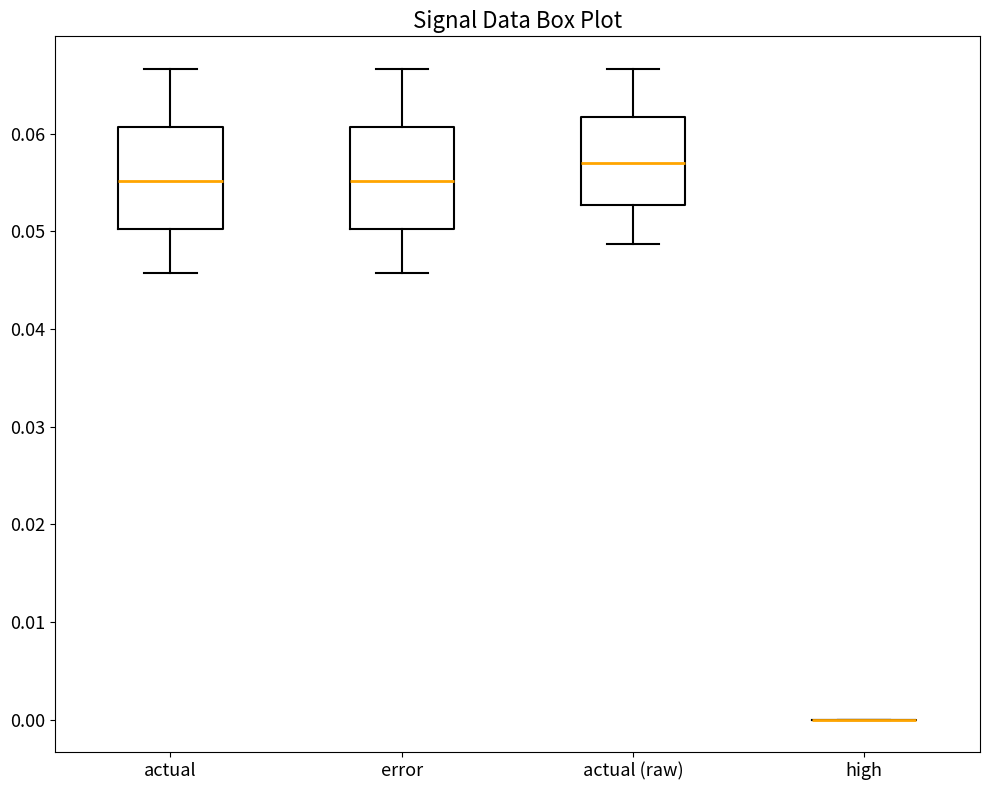

Reading left to right, transcribe this box plot: for each box, give where its median line is, the range the box spans, and where its two whiskers end, as read against the y-axis. The values are not printed on the chart, so give them approximately, as read against the axis.

actual: median 0.055, box 0.050 to 0.061, whiskers 0.046 to 0.067
error: median 0.055, box 0.050 to 0.061, whiskers 0.046 to 0.067
actual (raw): median 0.057, box 0.053 to 0.062, whiskers 0.049 to 0.067
high: box collapsed to a line at 0.000, whiskers 0.000 to 0.000